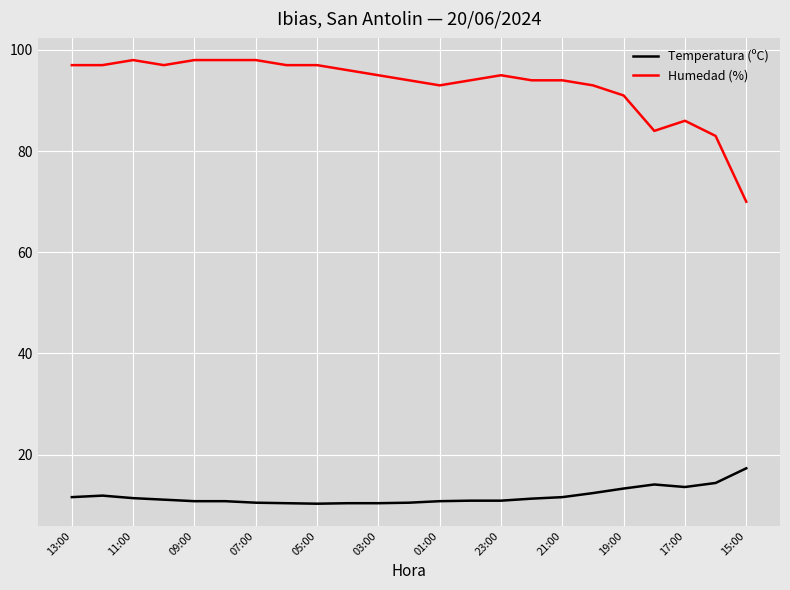

What is the maximum value shown in the chart?

98.0